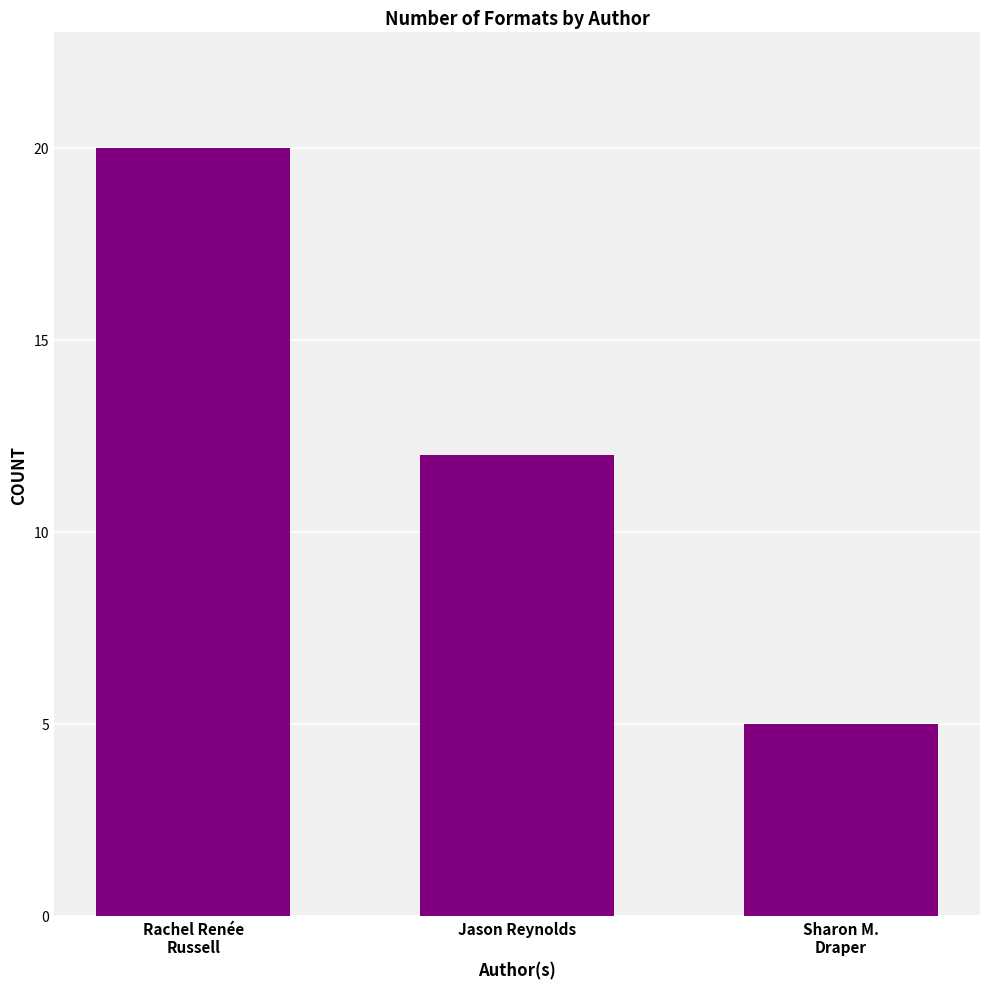

Reading right to left, what are all the values shown in this chart?

5	12	20